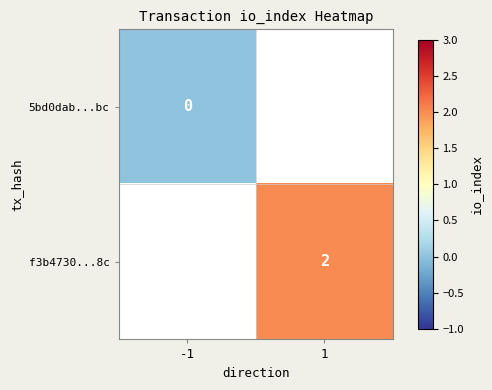

Count the number of categories in the chart.

2